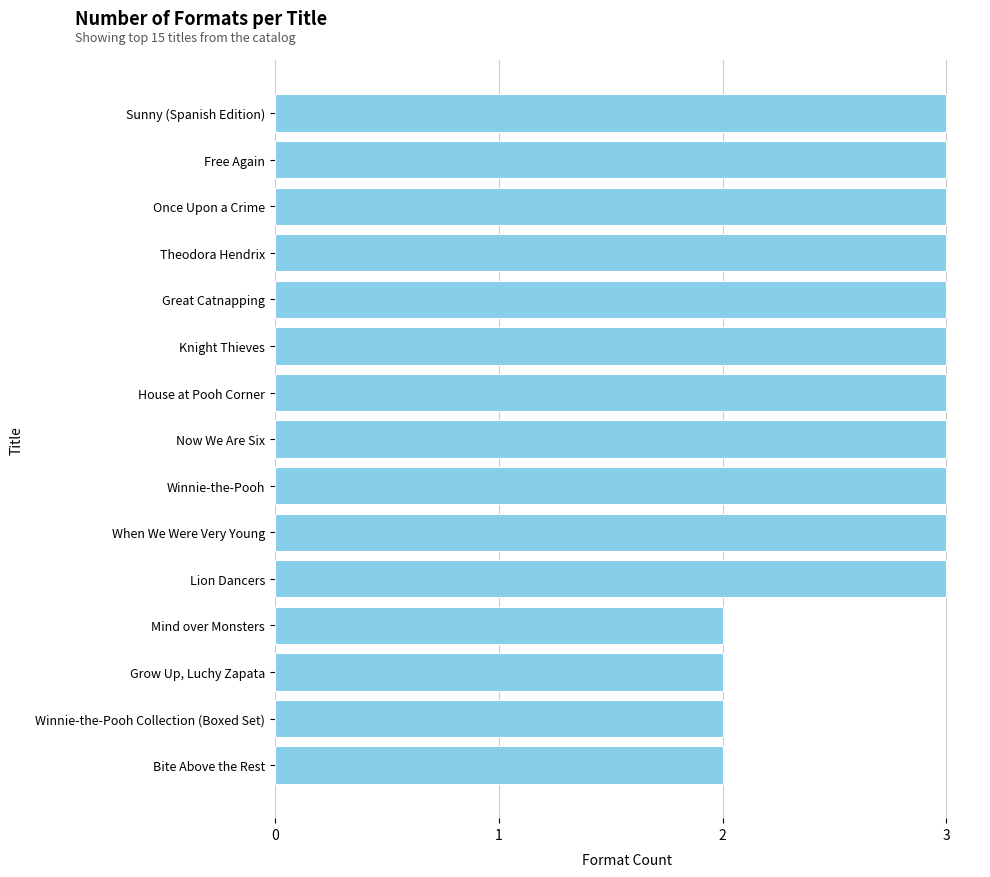

How many bars are there in total?

15